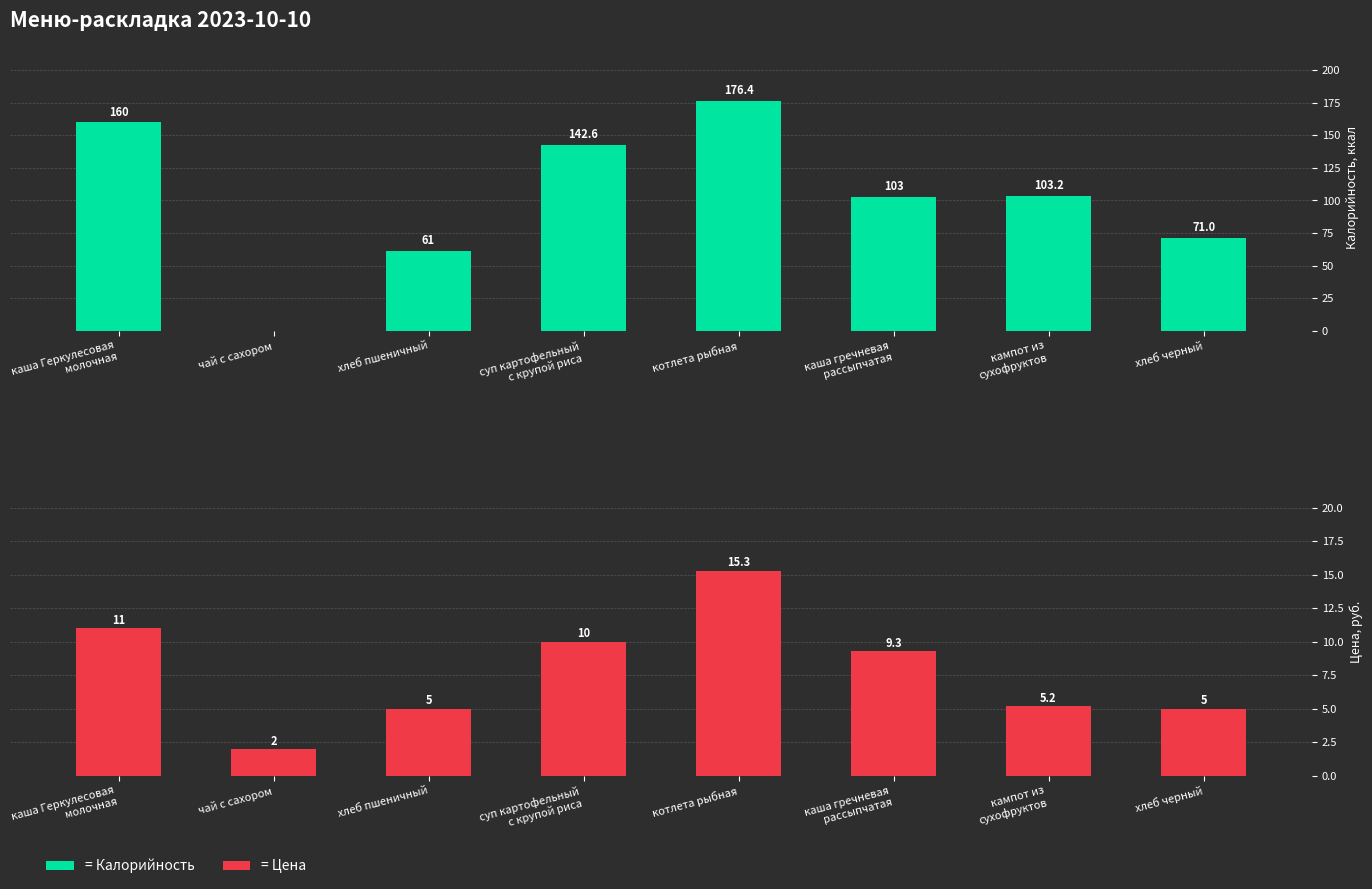

Reading left to right, transcribe all the data shown in this chart.

Калорийность: 160.0	0.0	61.0	142.6	176.4	103.0	103.2	71.0
Цена: 11.0	2.0	5.0	10.0	15.3	9.3	5.2	5.0